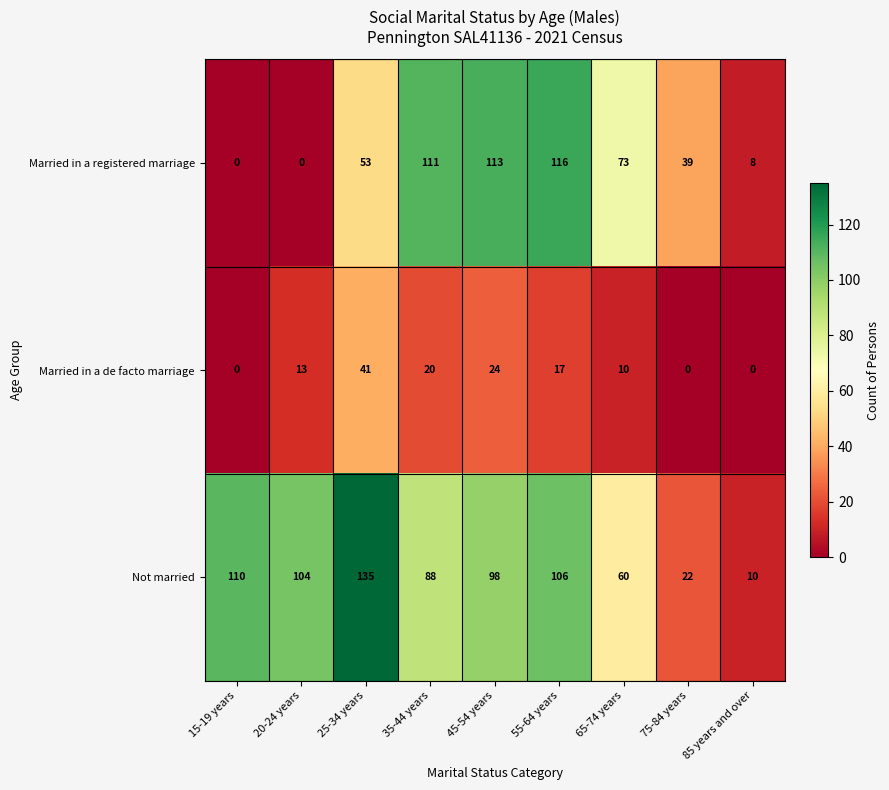

Reading left to right, what are all the values shown in this chart?

Married in a registered marriage: 0	0	53	111	113	116	73	39	8
Married in a de facto marriage: 0	13	41	20	24	17	10	0	0
Not married: 110	104	135	88	98	106	60	22	10